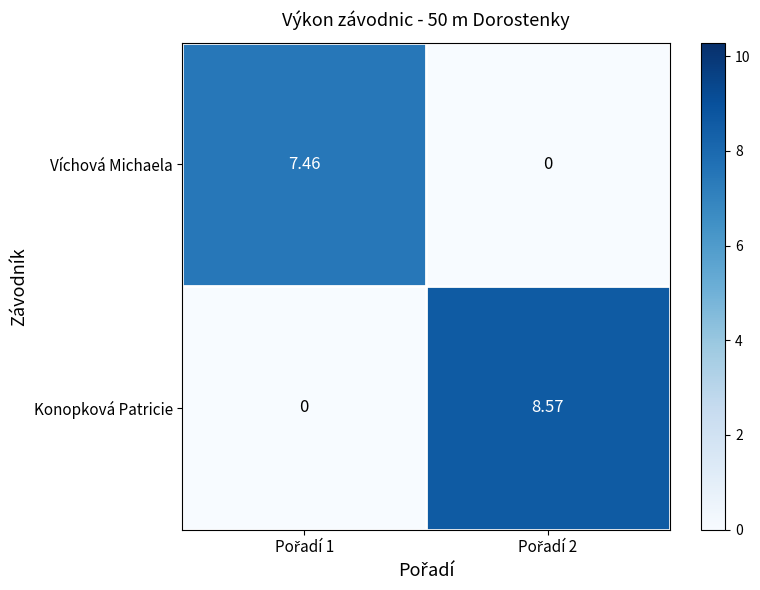

List the series in order of their peak value, highest first.

Konopková Patricie, Víchová Michaela